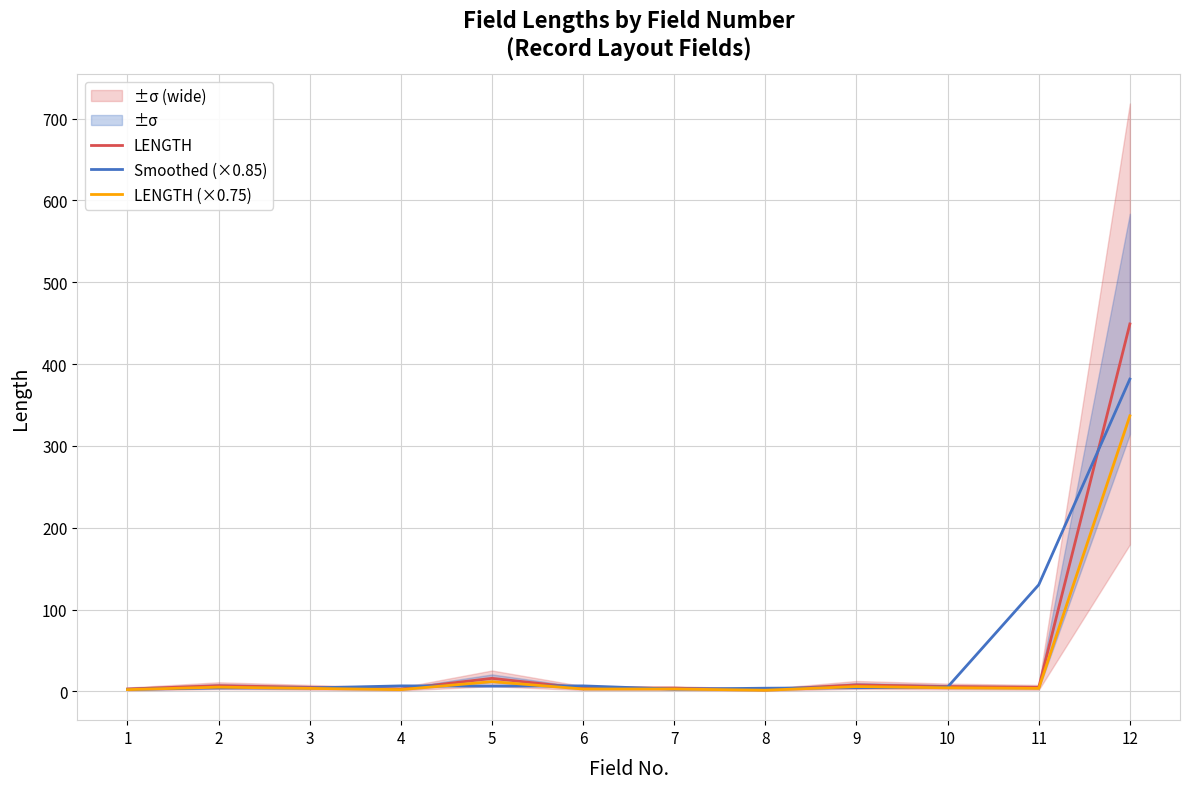

At which label is LENGTH (×0.75) closest to 169?

5